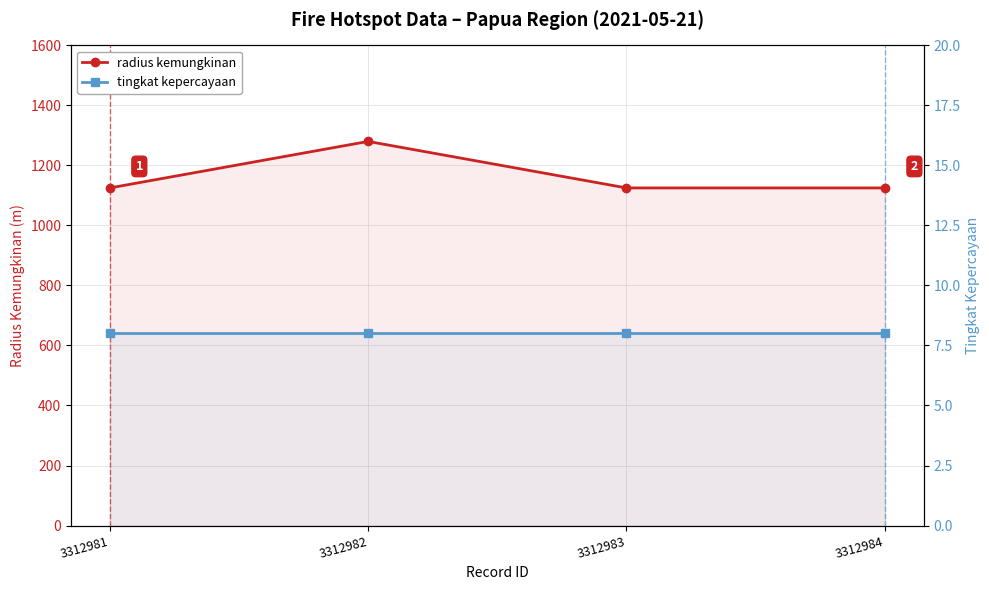

At which category does radius kemungkinan reach its first local peak?

3312982